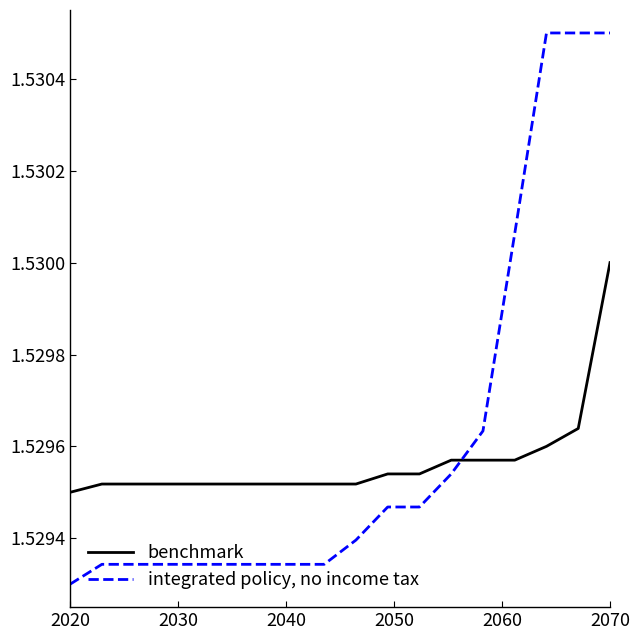

List the series in order of their overall mean, lowest first.

benchmark, integrated policy, no income tax